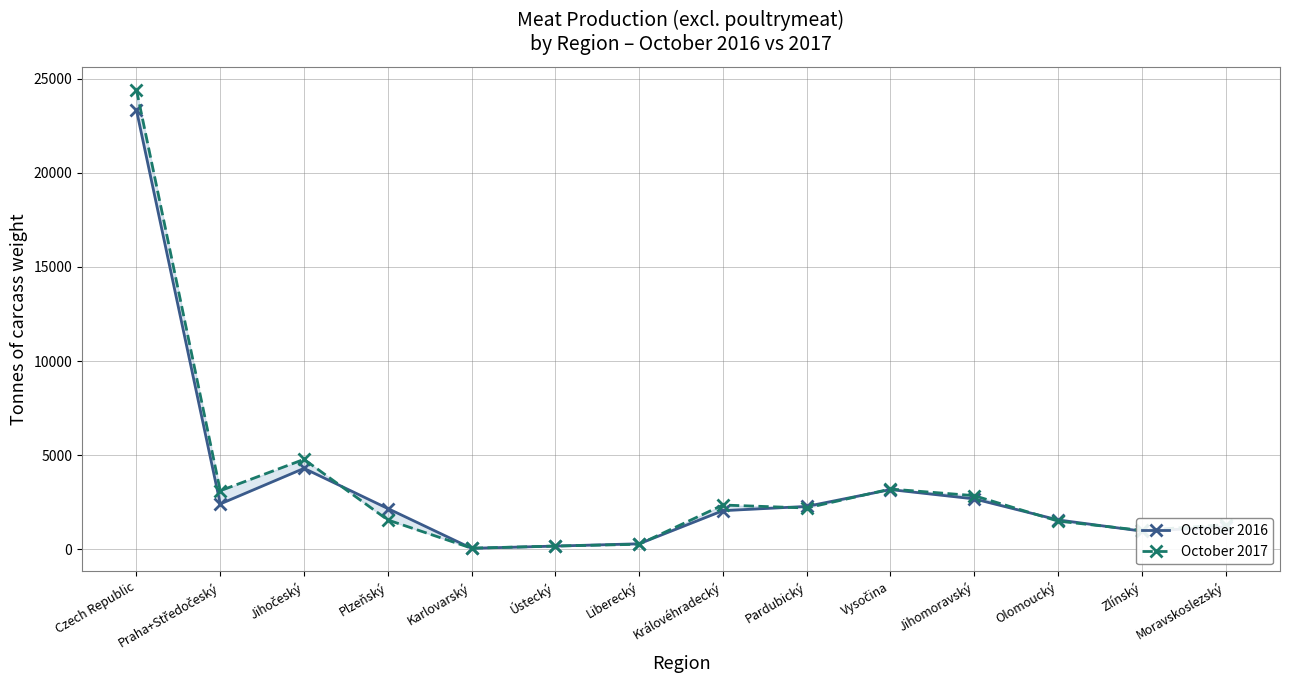

Reading left to right, extract all data points from this chart.

October 2016: Czech Republic=23325	Praha+Středočeský=2413	Jihočeský=4302	Plzeňský=2170	Karlovarský=56	Ústecký=174	Liberecký=297	Královéhradecký=2055	Pardubický=2282	Vysočina=3175	Jihomoravský=2681	Olomoucký=1565	Zlínský=969	Moravskoslezský=1185
October 2017: Czech Republic=24403	Praha+Středočeský=3113	Jihočeský=4782	Plzeňský=1562	Karlovarský=63	Ústecký=176	Liberecký=271	Královéhradecký=2356	Pardubický=2197	Vysočina=3205	Jihomoravský=2853	Olomoucký=1502	Zlínský=1008	Moravskoslezský=1315